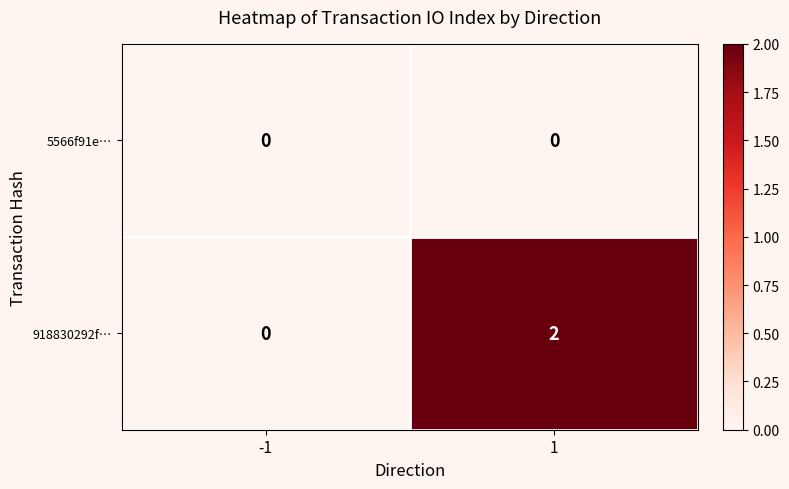

Rank the series by their maximum value, from lowest to highest.

5566f91e…, 918830292f…